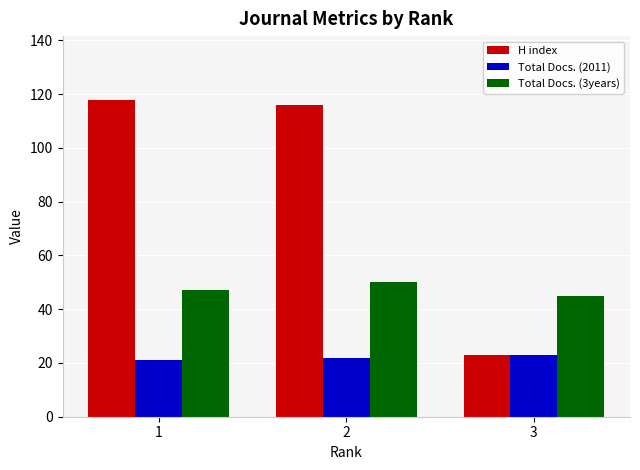

True or false: H index has a value of 118 at 1.

True